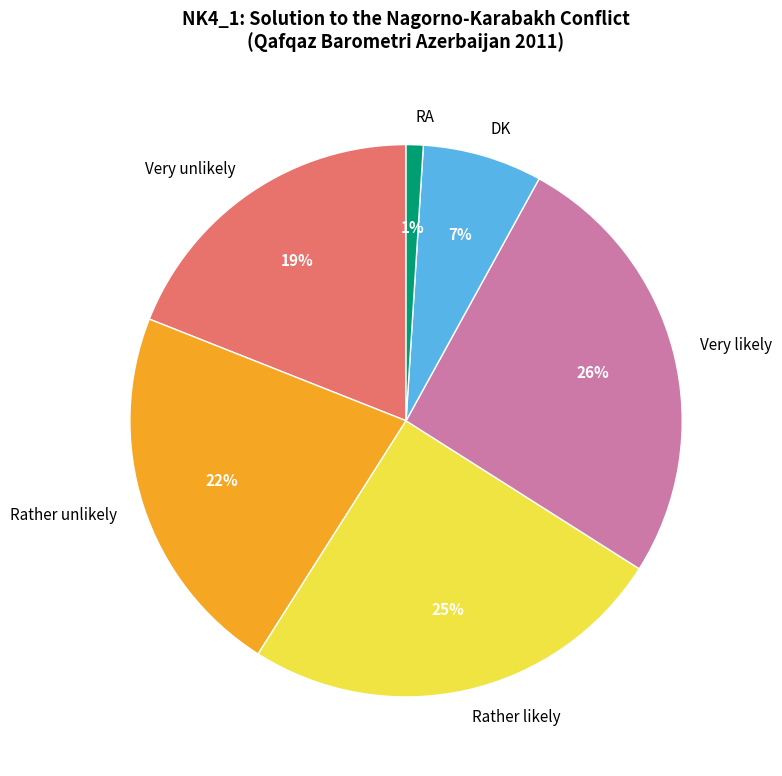

Rank the categories by value from highest to lowest.

Very likely, Rather likely, Rather unlikely, Very unlikely, DK, RA